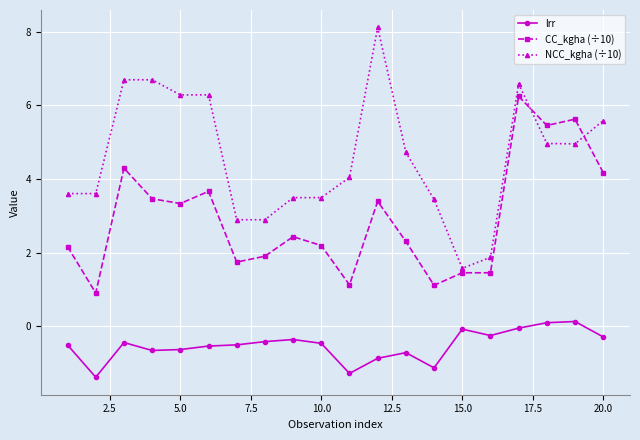

What is the difference between the maximum and second lowest values in the CC_kgha (÷10) series?

5.1